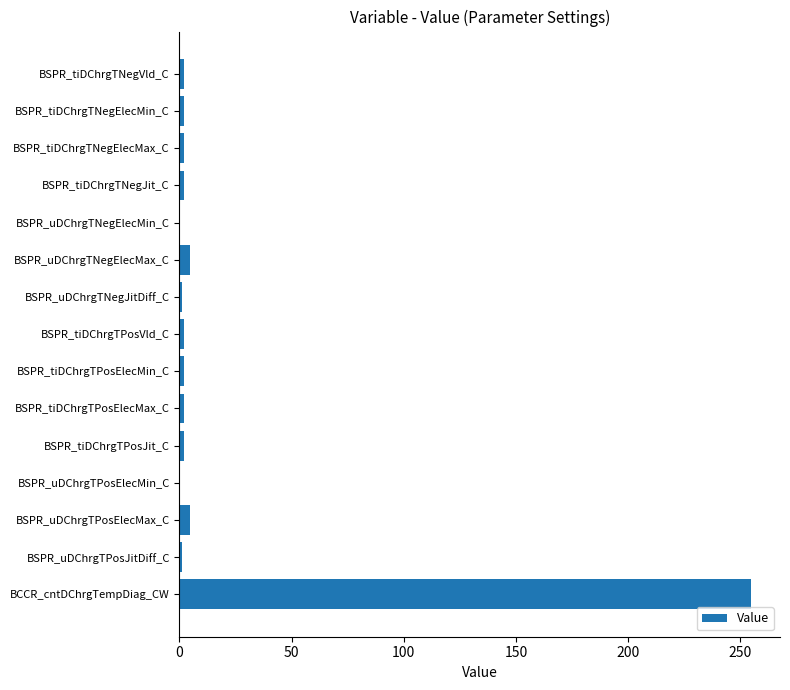

What is the sum of all values?

283.0